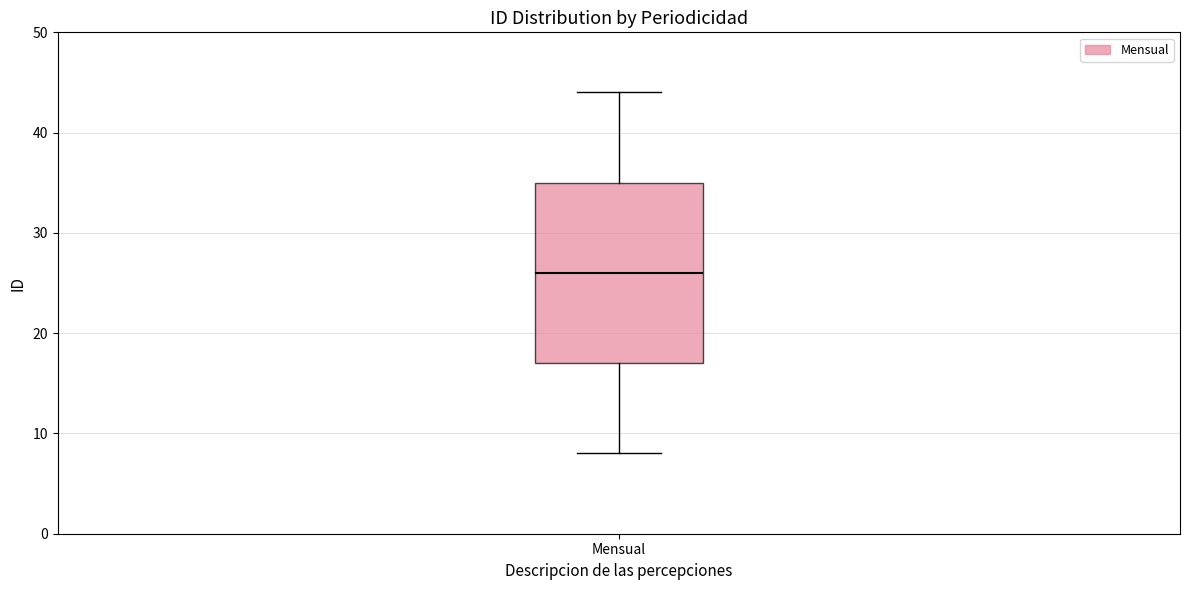

Transcribe this box plot: give where the median line is, the range the box spans, and where the two whiskers end, as read against the y-axis. The values are not printed on the chart, so give them approximately, as read against the axis.

median 26, box 17 to 35, whiskers 8 to 44